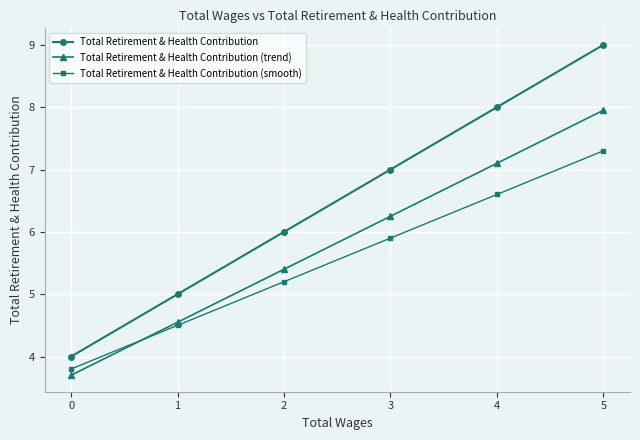

How many categories are shown in the chart?

6